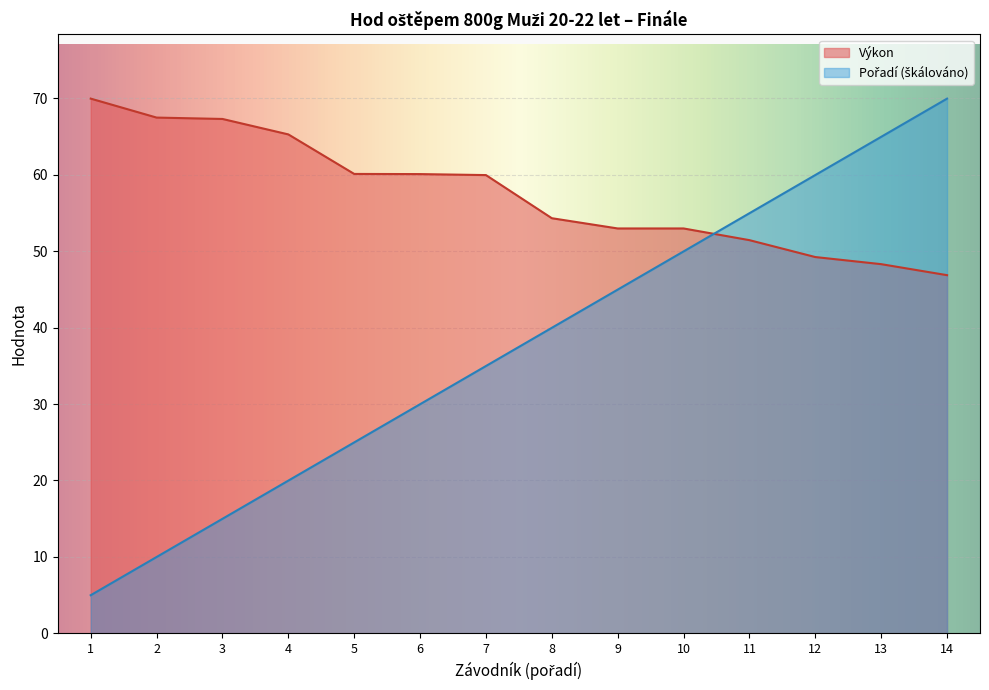

List the series in order of their overall mean, highest first.

Výkon, Pořadí